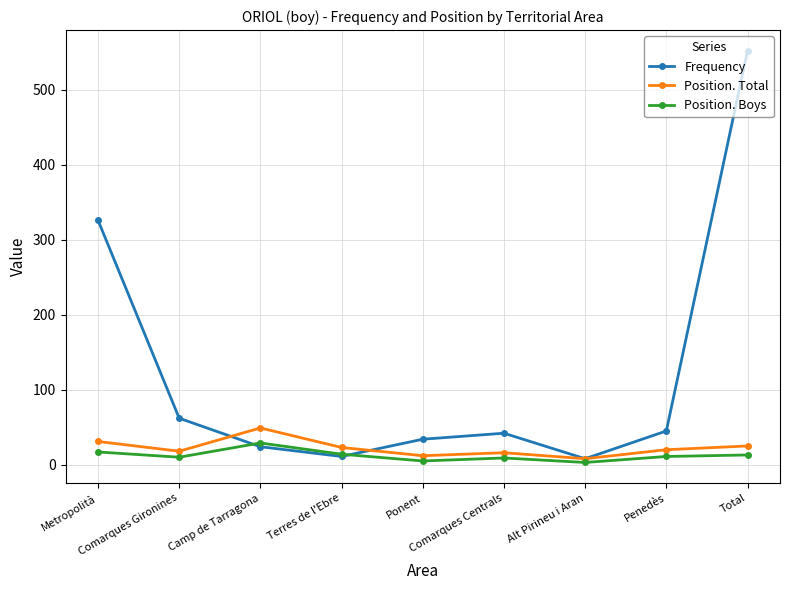

How many data points in Frequency are less than 42?

4